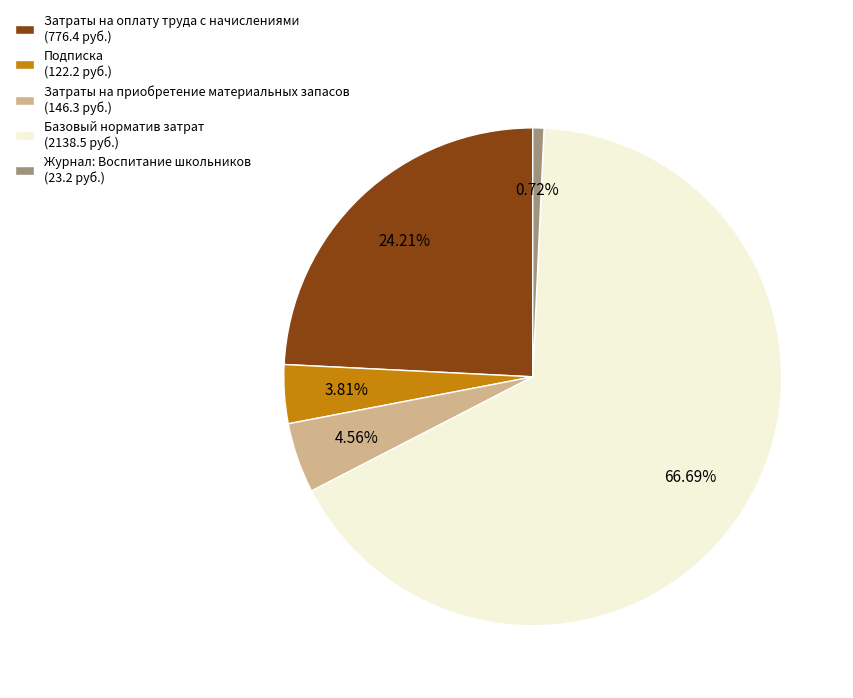

What percentage is the Подписка slice, to the nearest percent?

4%